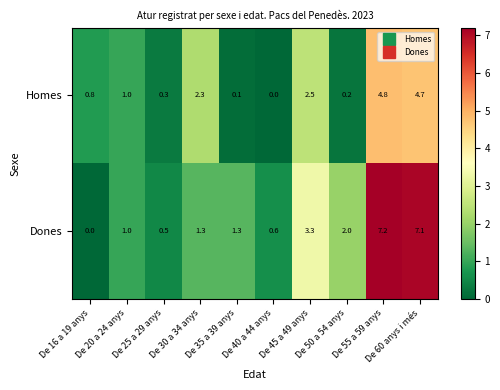

Count the number of categories in the chart.

10